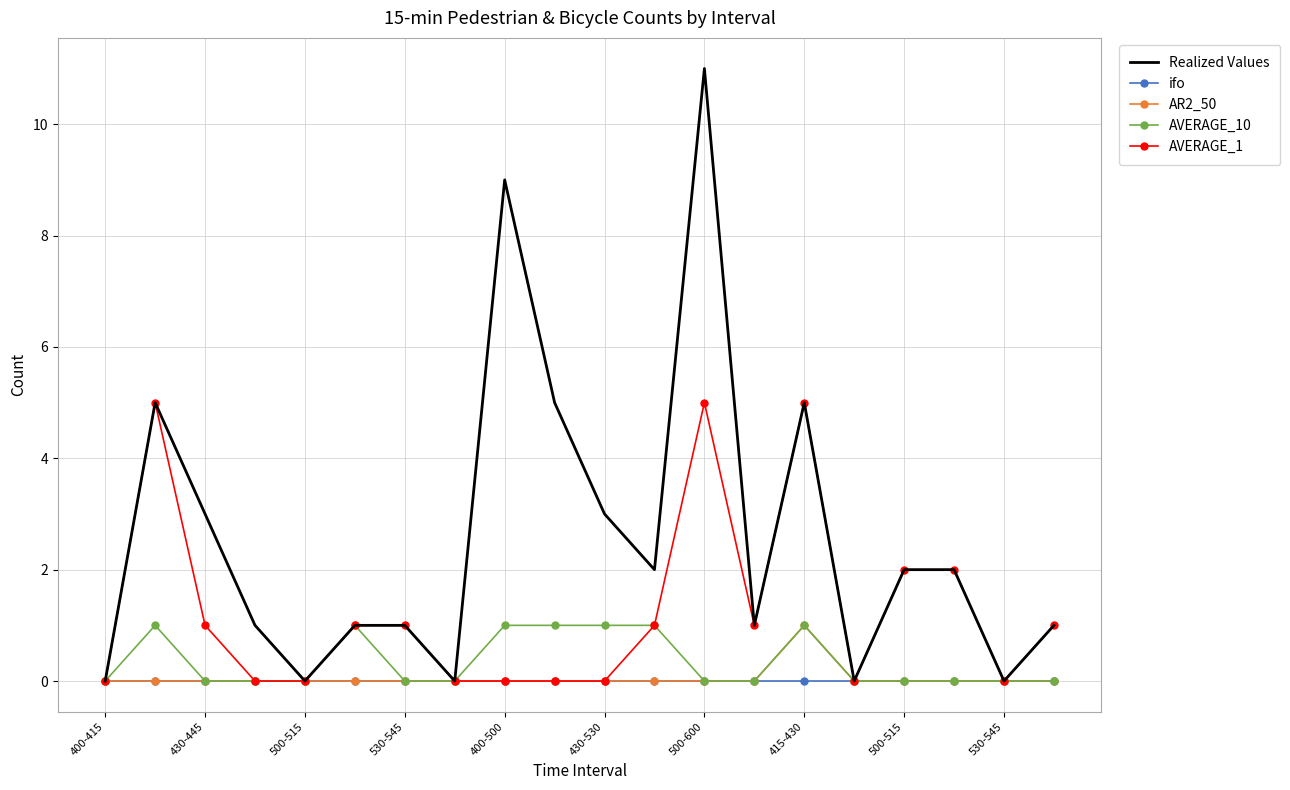

What are all the series names shown in the legend?

Realized Values, ifo, AR2_50, AVERAGE_10, AVERAGE_1